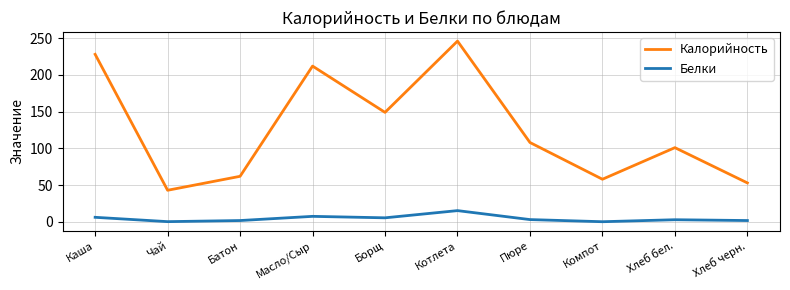

What is the sum of all Калорийность values?

1260.0